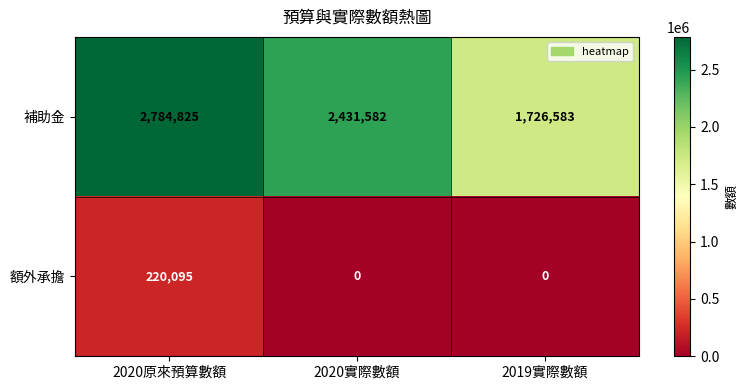

Reading left to right, what are all the values shown in this chart?

補助金: 2784825	2431582	1726583
額外承擔: 220095	0	0